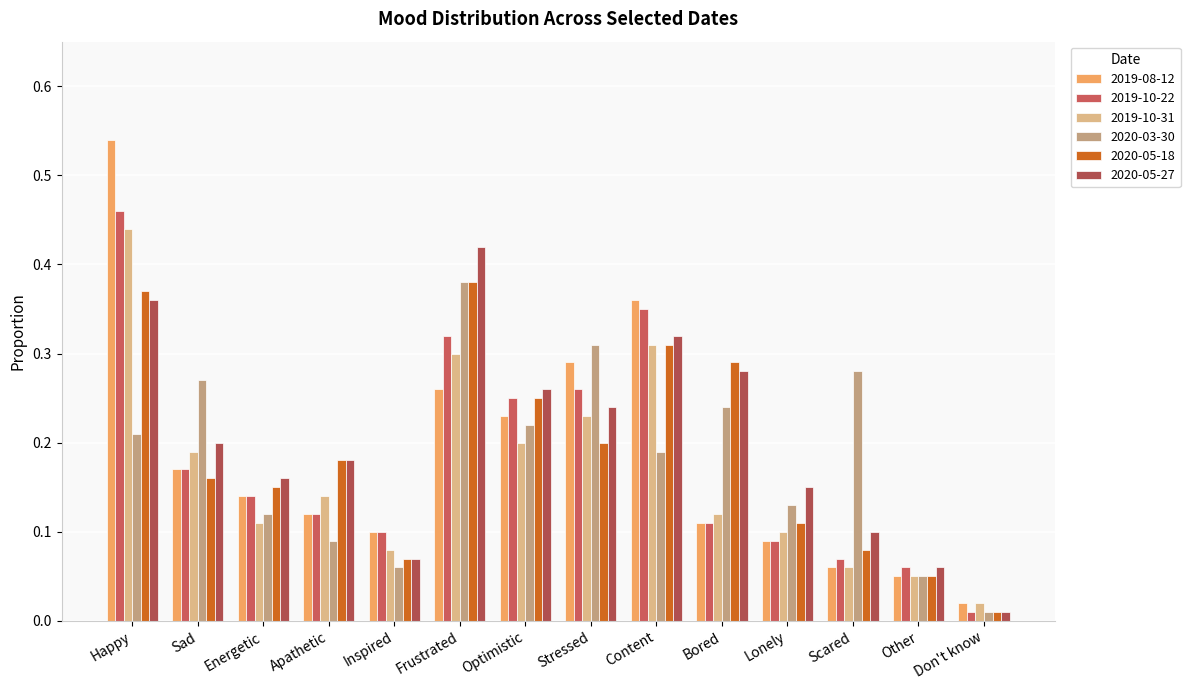

Does the chart contain any negative values?

No